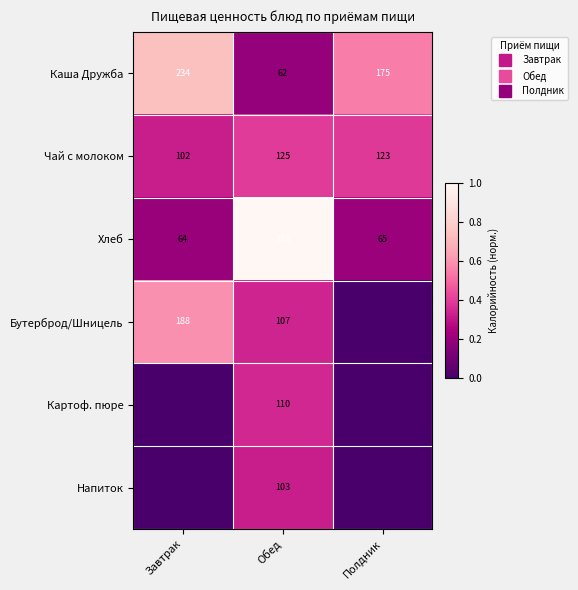

Rank the series at Обед from highest to lowest value.

Хлеб, Чай с молоком, Картоф. пюре, Бутерброд/Шницель, Напиток, Каша Дружба